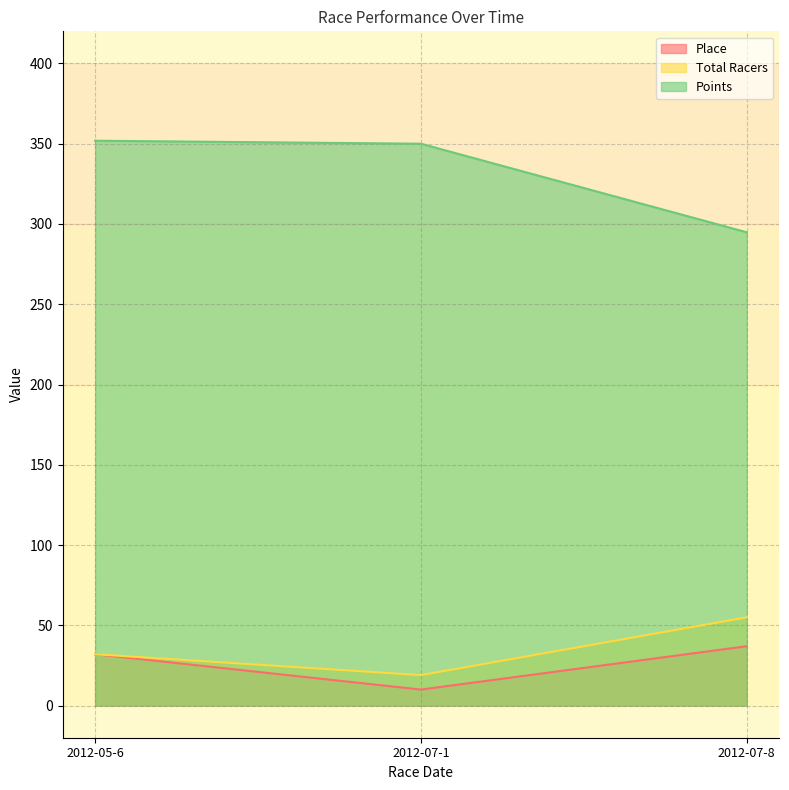

Between 2012-07-1 and 2012-07-8, which series saw the biggest shift?

Points